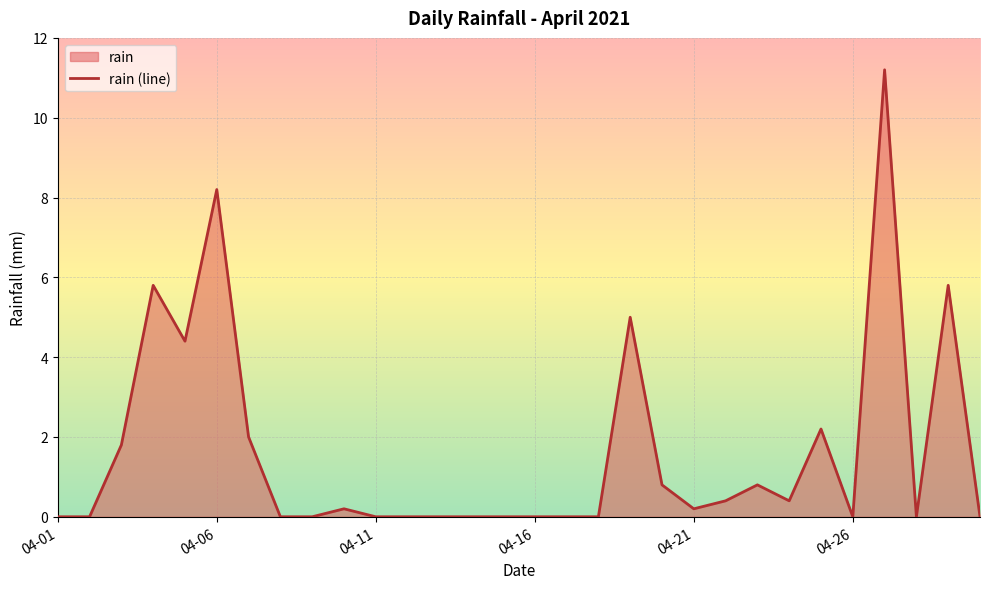

Reading right to left, list all the values displayed in this chart.

0.0	5.8	0.0	11.2	0.0	2.2	0.4	0.8	0.4	0.2	0.8	5.0	0.0	0.0	0.0	0.0	0.0	0.0	0.0	0.0	0.2	0.0	0.0	2.0	8.2	4.4	5.8	1.8	0.0	0.0